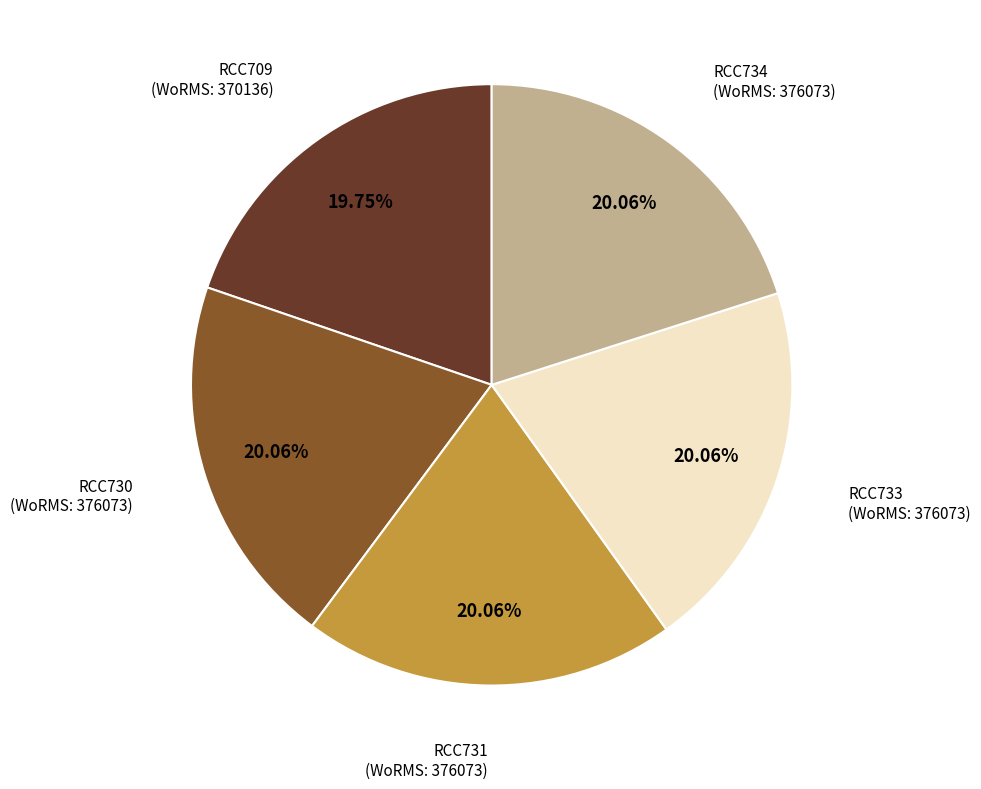

Count the number of slices in the pie.

5